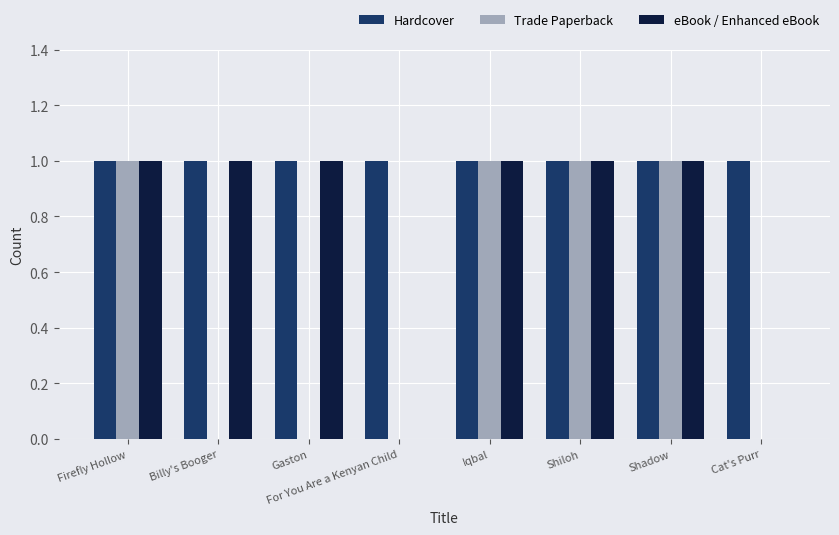

Reading right to left, list all the values displayed in this chart.

Hardcover: Cat's Purr=1	Shadow=1	Shiloh=1	Iqbal=1	For You Are a Kenyan Child=1	Gaston=1	Billy's Booger=1	Firefly Hollow=1
Trade Paperback: Cat's Purr=0	Shadow=1	Shiloh=1	Iqbal=1	For You Are a Kenyan Child=0	Gaston=0	Billy's Booger=0	Firefly Hollow=1
eBook / Enhanced eBook: Cat's Purr=0	Shadow=1	Shiloh=1	Iqbal=1	For You Are a Kenyan Child=0	Gaston=1	Billy's Booger=1	Firefly Hollow=1